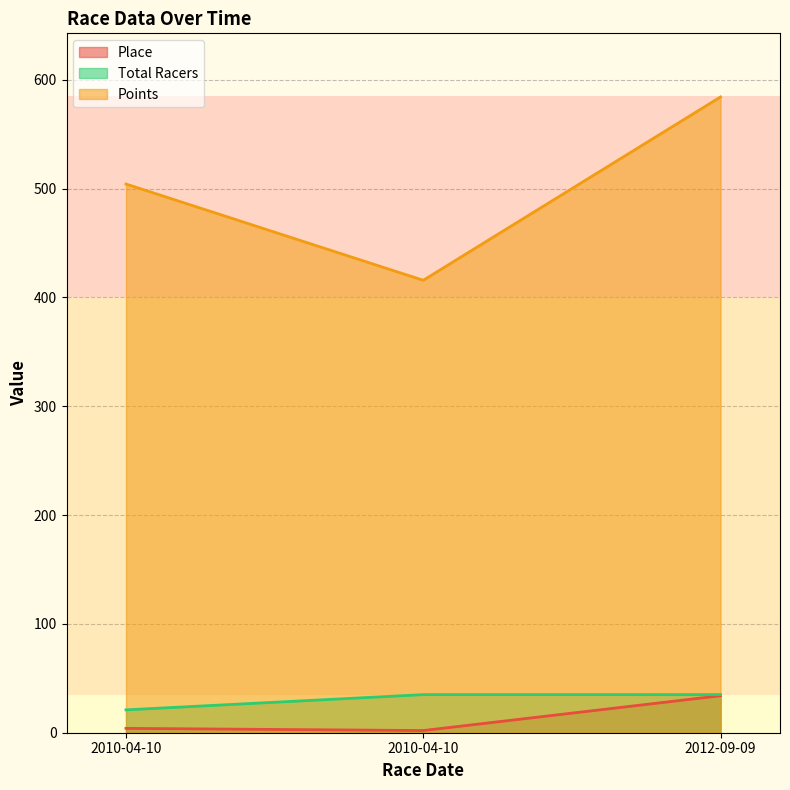

What is the total value across all series at 2010-04-10?

529.2